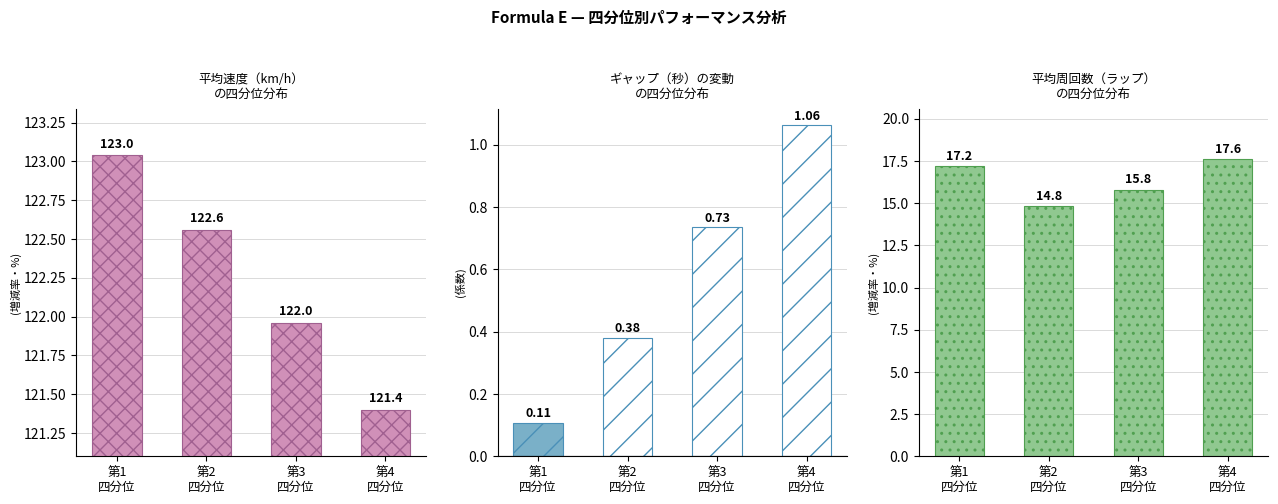

Between 第3
四分位 and 第2
四分位, which is larger?

第2
四分位